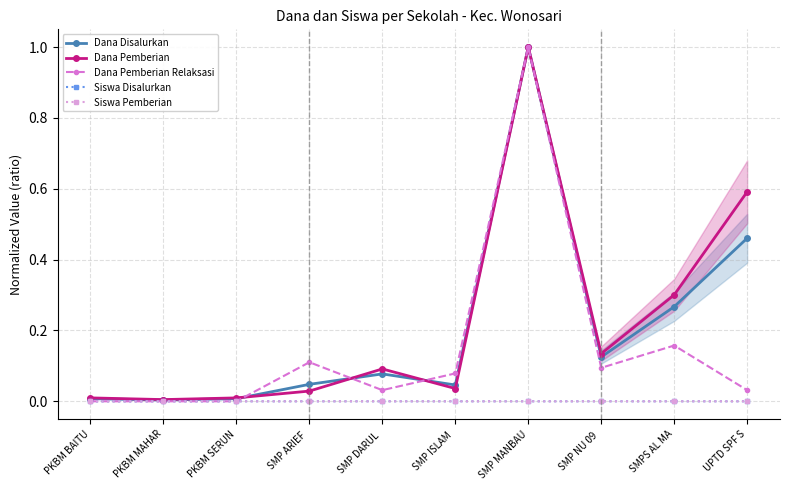

How many positive values does the Dana Pemberian Relaksasi series have?

7